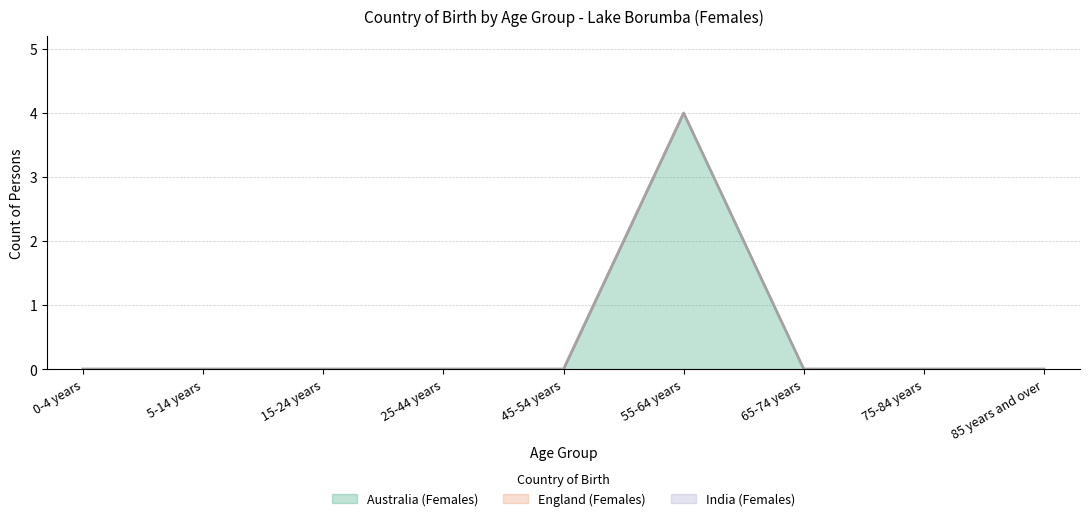

Which has a higher value, 75-84 years or 55-64 years?

55-64 years